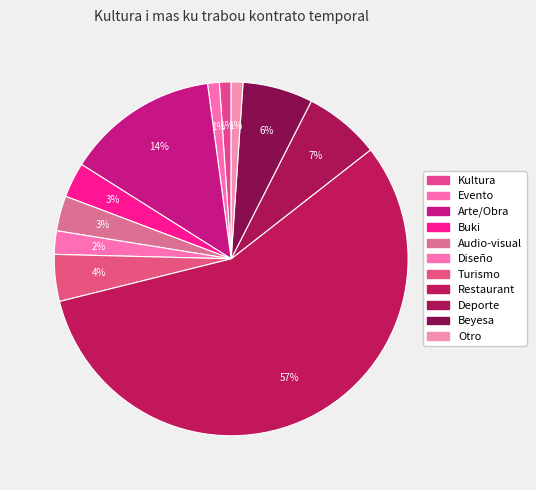

To the nearest percent, what percentage of the pie is Evento?

1%